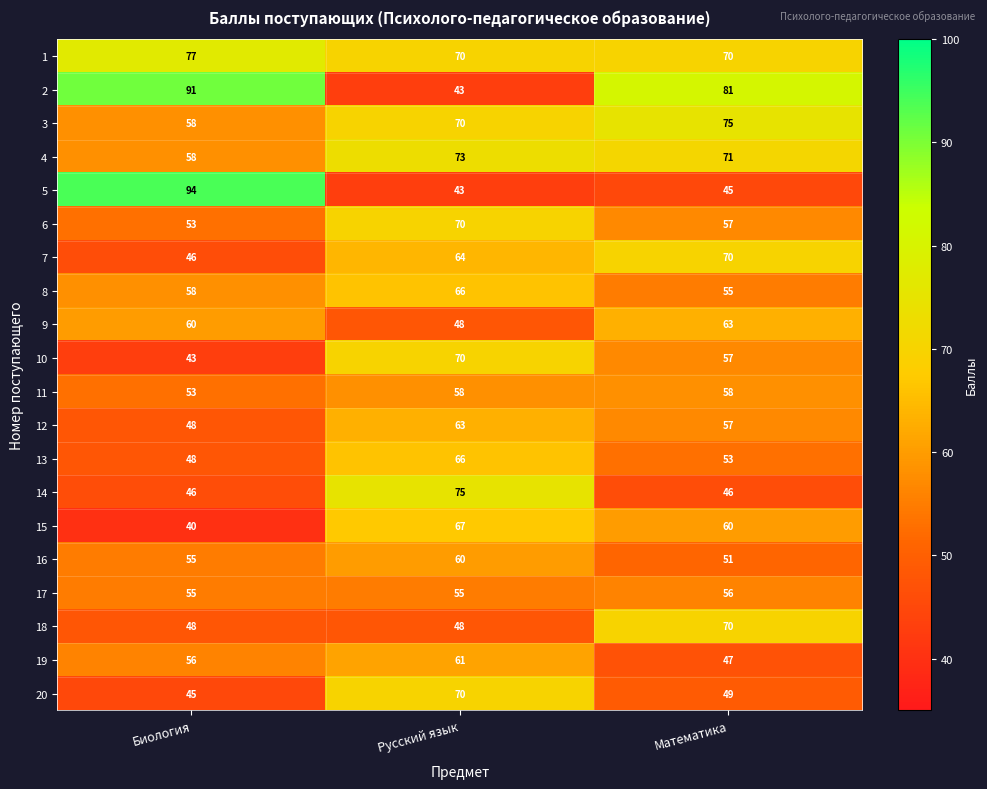

Is it true that 20 equals 45 at Биология?

True